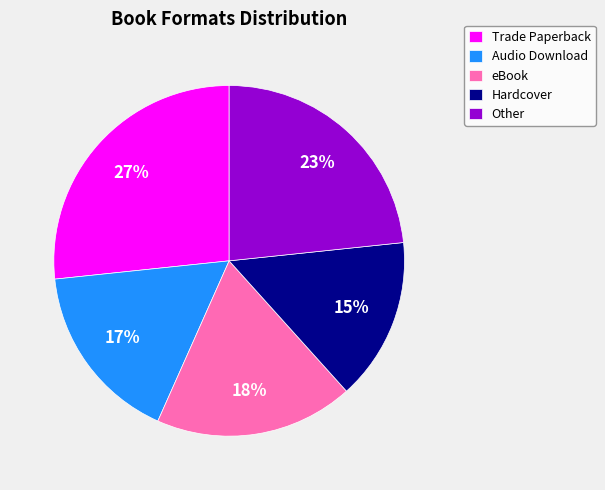

What is the ratio of the value at Hardcover to the value at Trade Paperback?

0.6